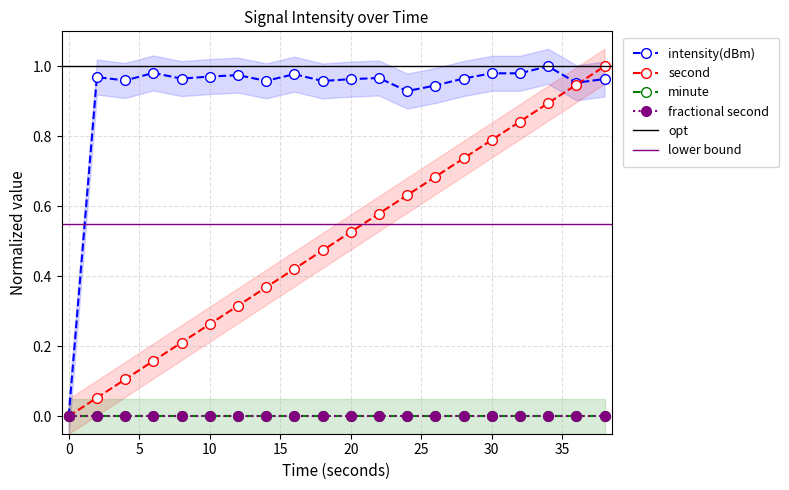

What is the average value of the second series?

0.5